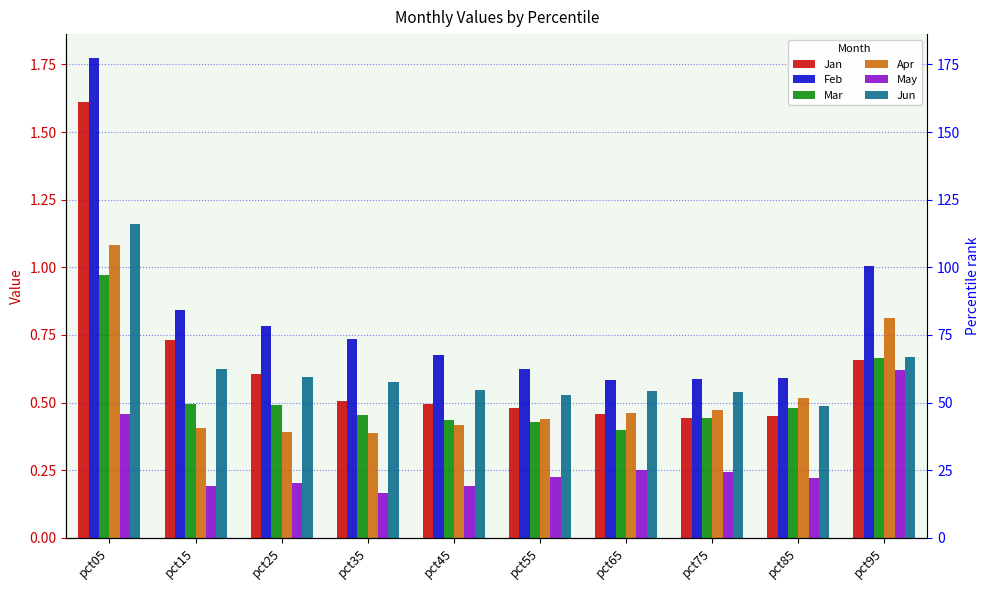

At how many categories does at least one series exceed 0?

10